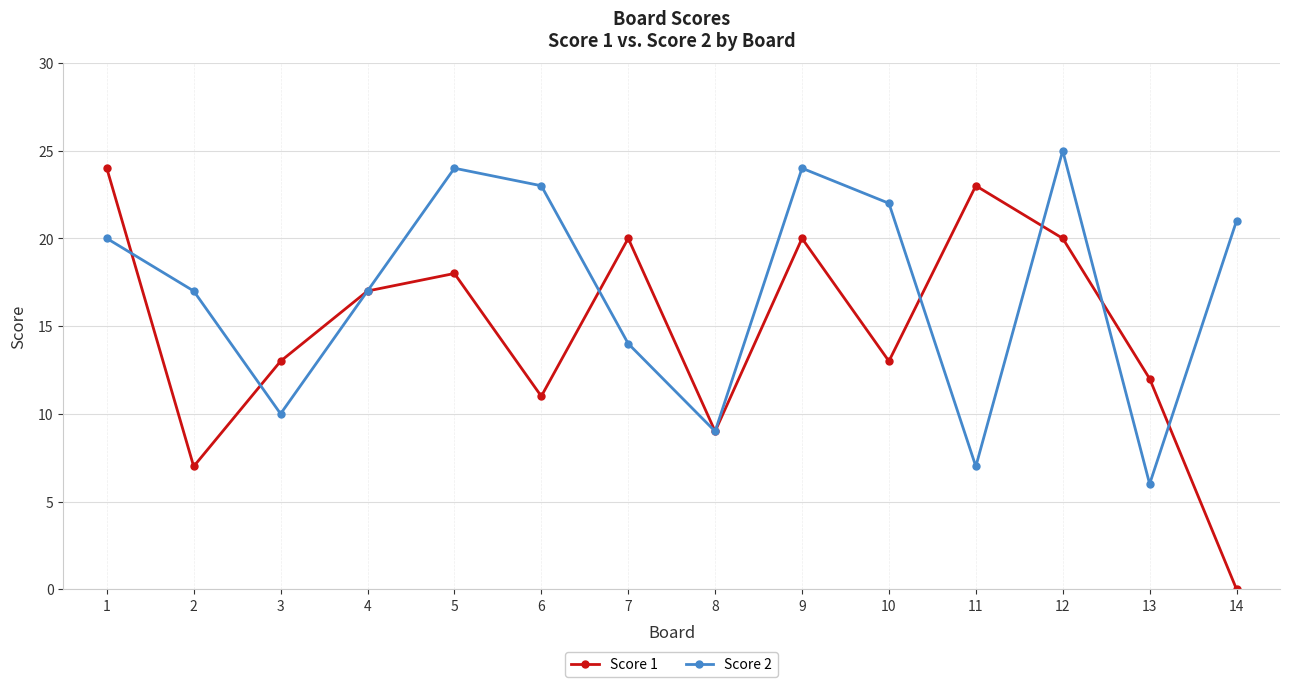

List the series in order of their peak value, highest first.

Score 2, Score 1